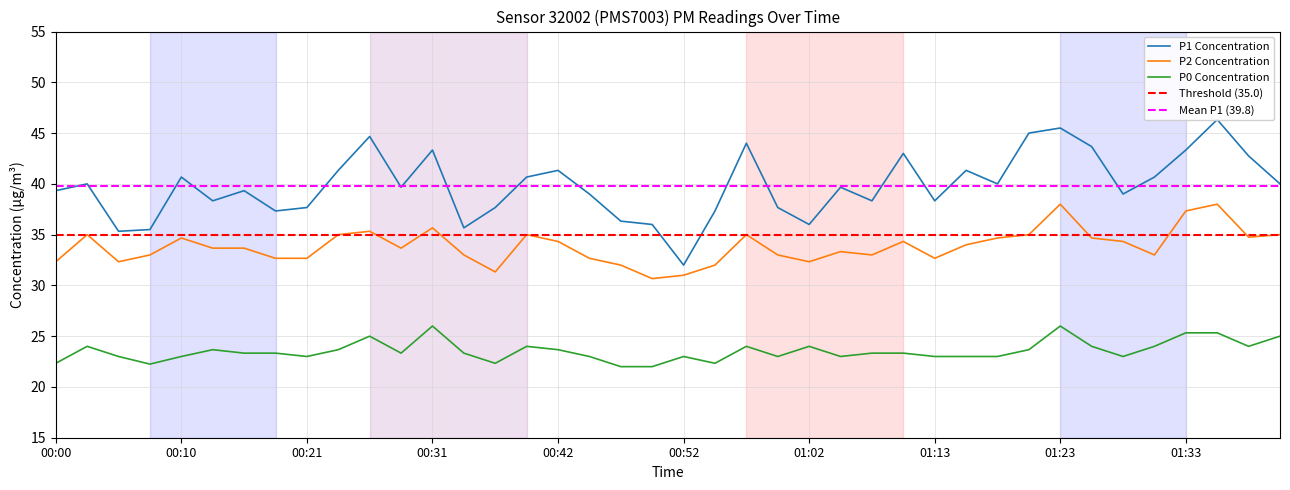

How many lines are shown in the chart?

3